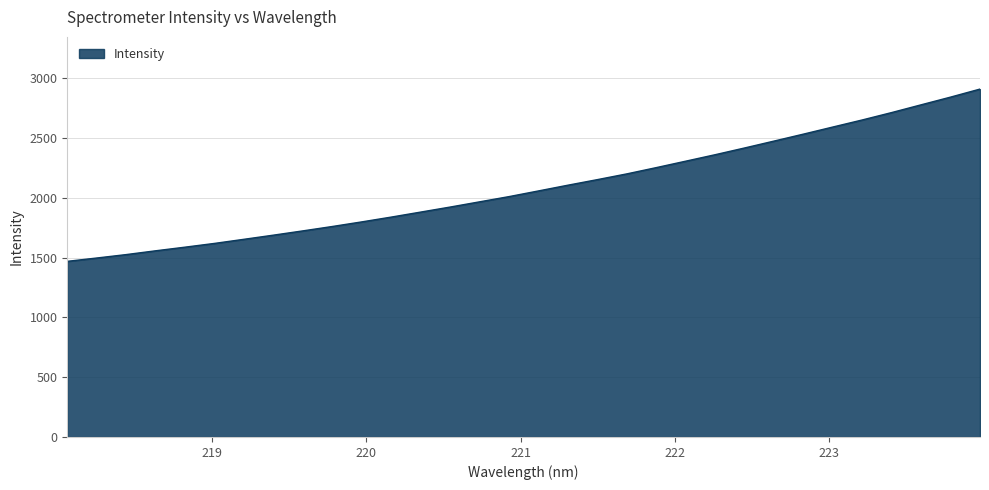

What is the greatest value displayed?

2909.4